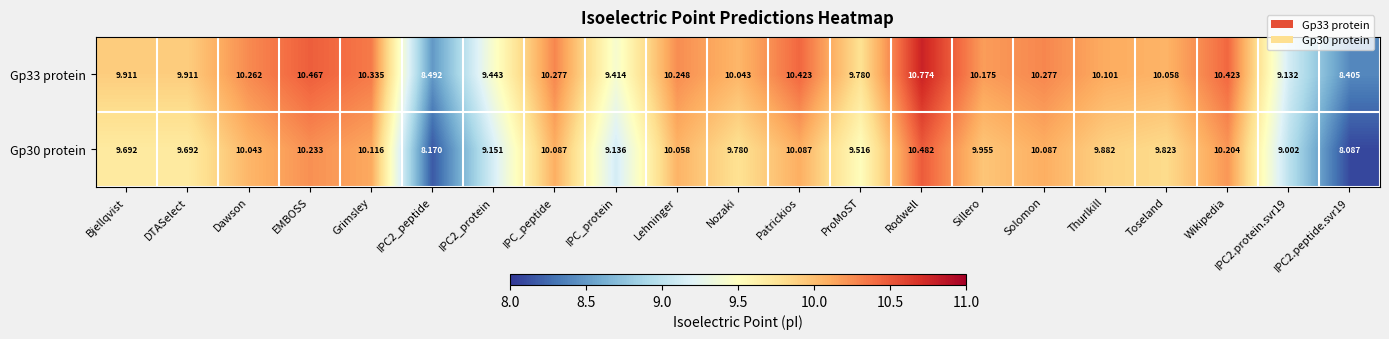

Where does the Gp30 protein series first go above 9?

Bjellqvist